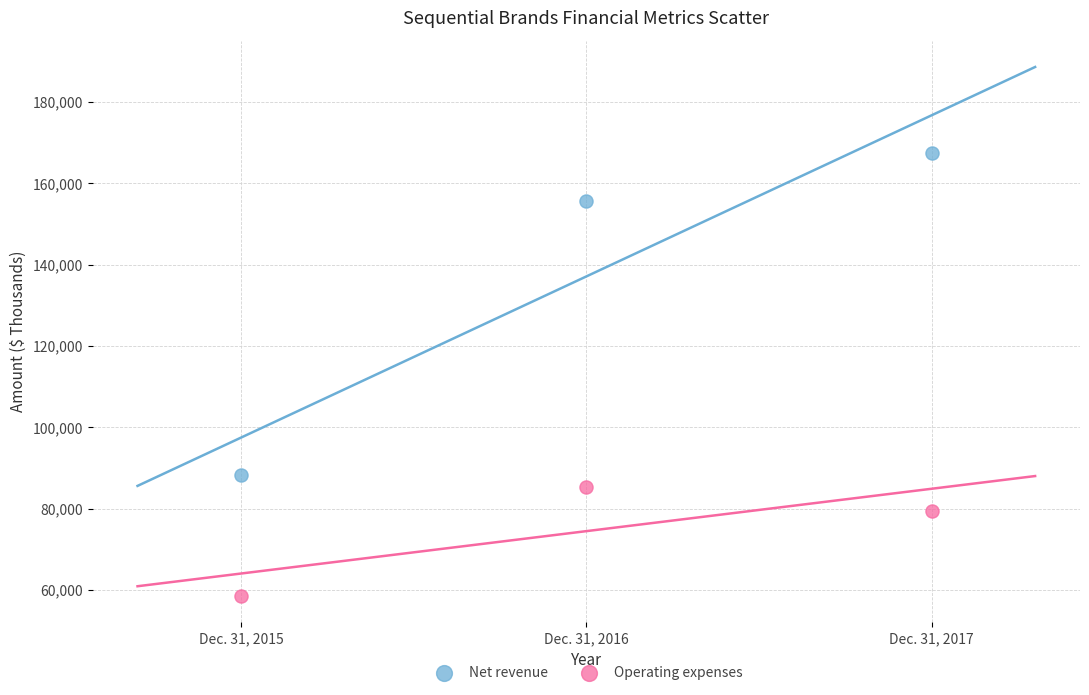

What are all the series names shown in the legend?

Net revenue, Operating expenses